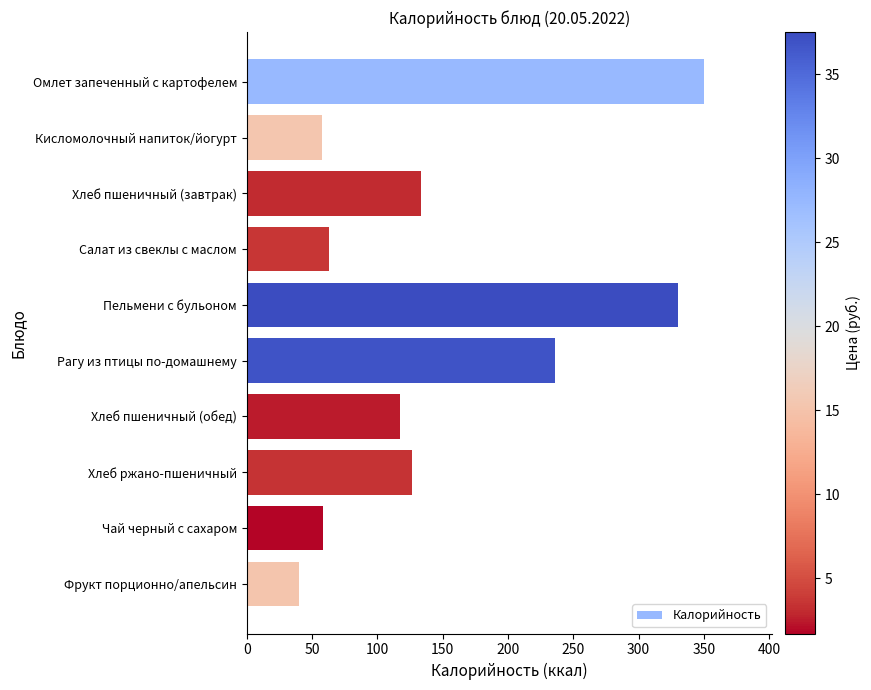

What is the smallest value displayed?

40.0